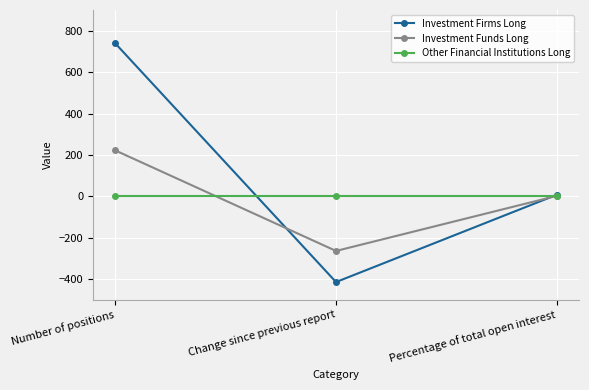

Which series has the widest spread of values?

Investment Firms Long